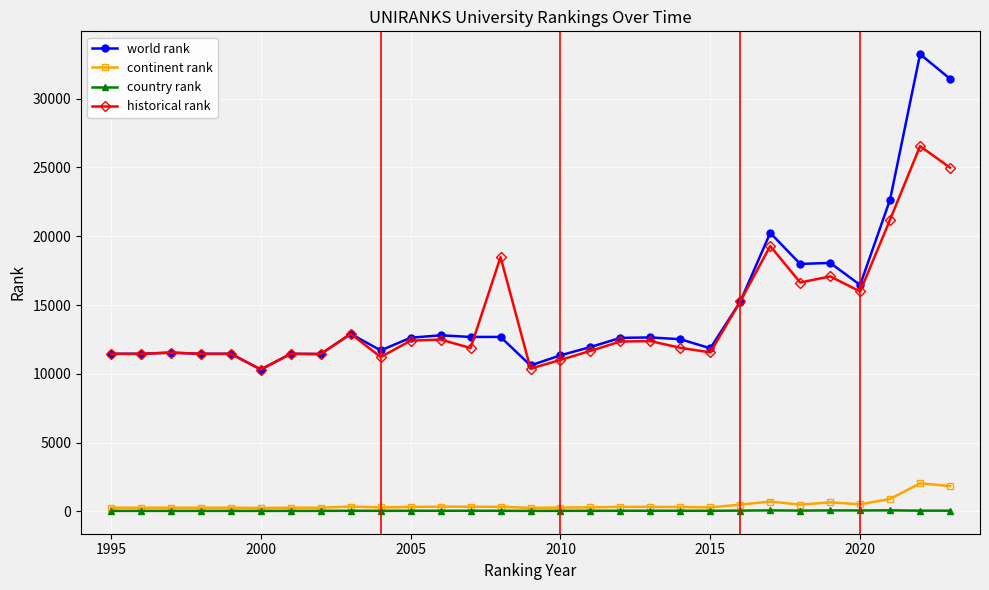

Count the number of categories in the chart.

29